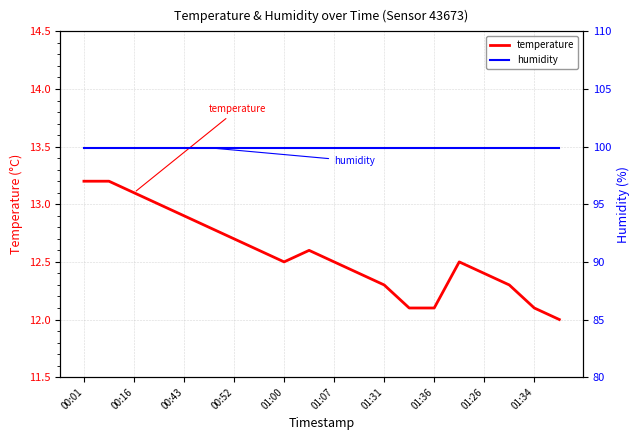

Reading left to right, what are all the values shown in this chart?

temperature: 13.2	13.2	13.1	13.0	12.9	12.8	12.7	12.6	12.5	12.6	12.5	12.4	12.3	12.1	12.1	12.5	12.4	12.3	12.1	12.0
humidity: 99.9	99.9	99.9	99.9	99.9	99.9	99.9	99.9	99.9	99.9	99.9	99.9	99.9	99.9	99.9	99.9	99.9	99.9	99.9	99.9